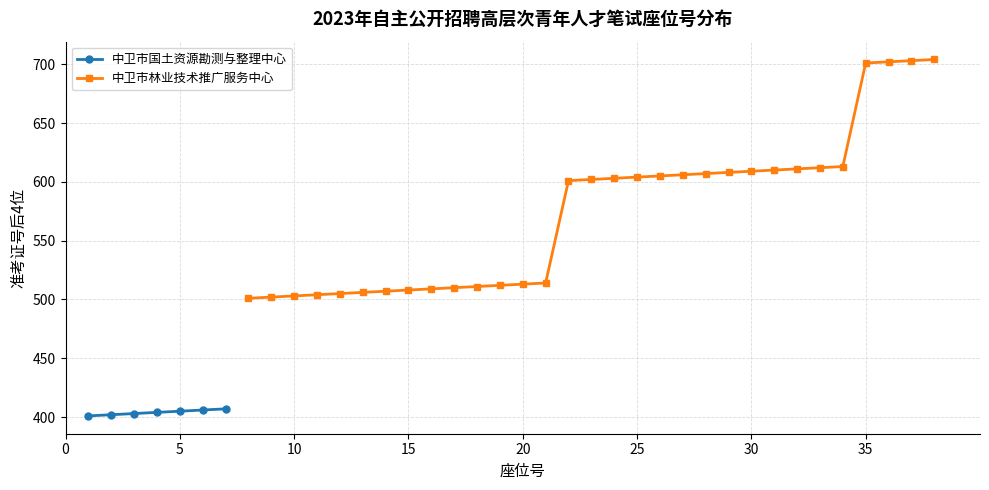

What is the maximum value for 中卫市国土资源勘测与整理中心?

407